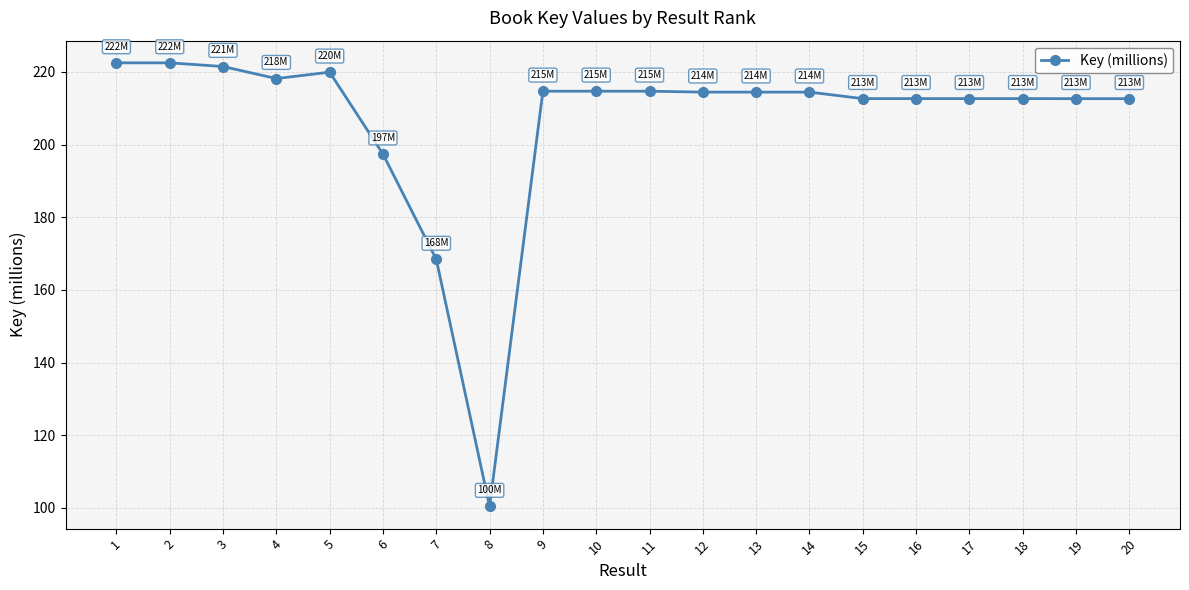

What is the difference between the values at 13 and 19?

1.8